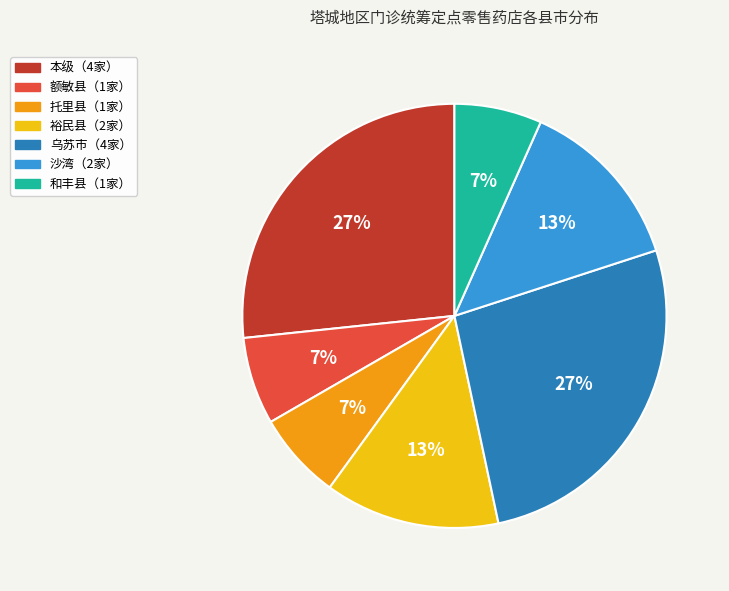

To the nearest percent, what is the difference between the largest and smallest slice percentages?

20%